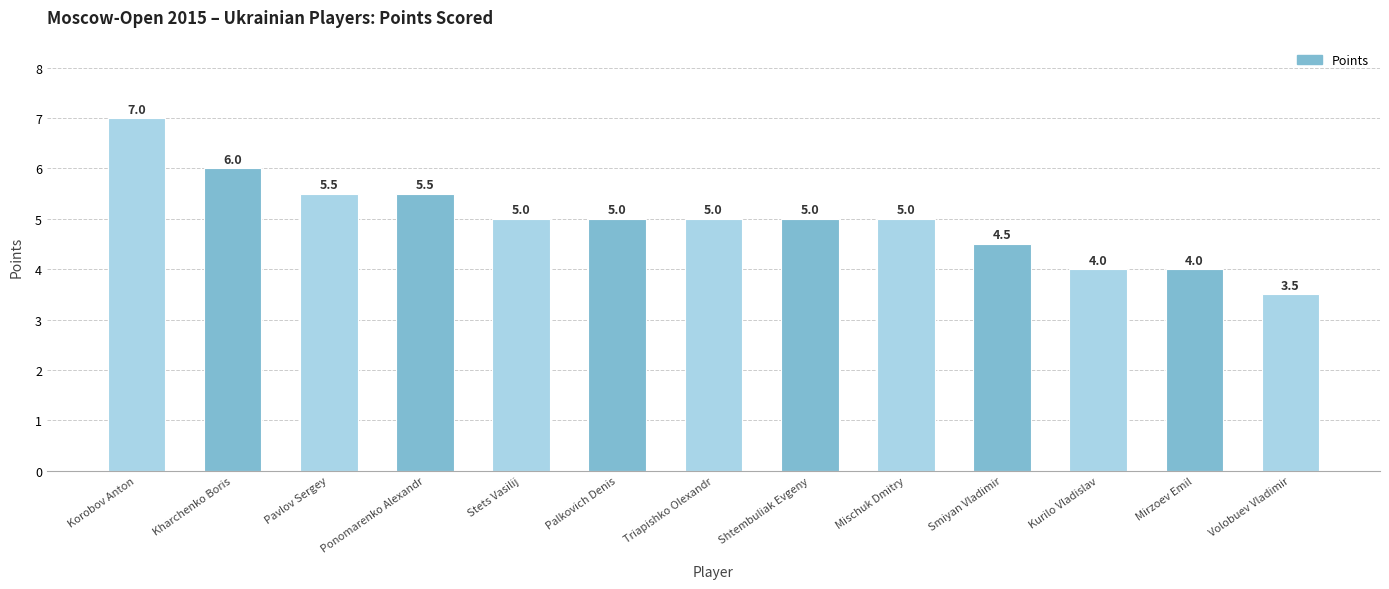

What value does the data have at Mirzoev Emil?

4.0